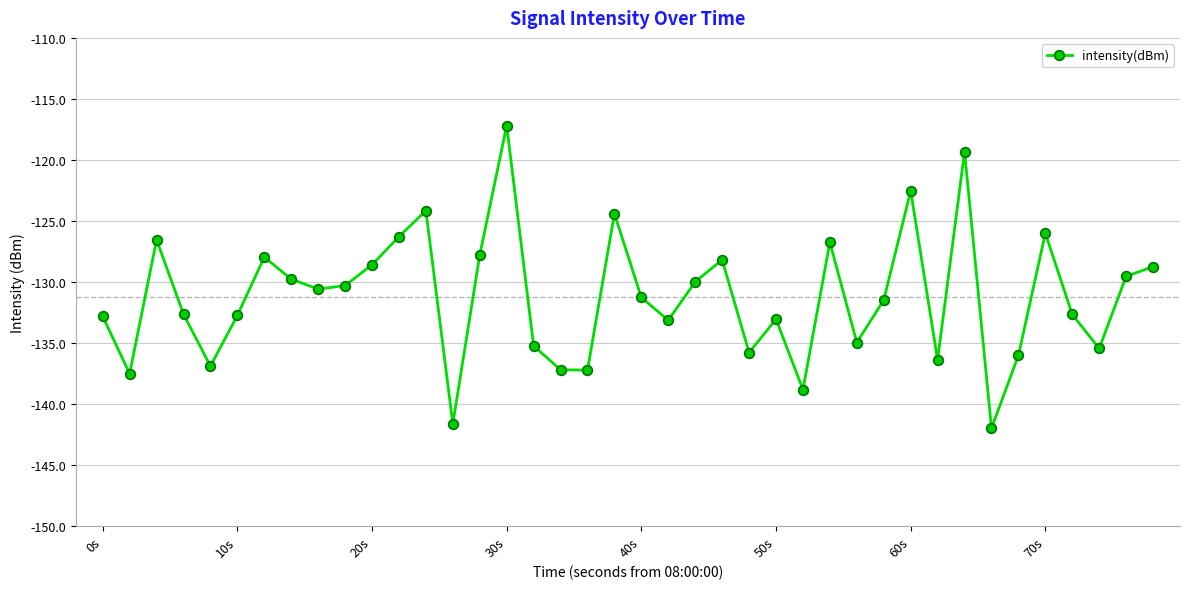

How many interior local valleys (lower than both neighbors) does the data have?

12